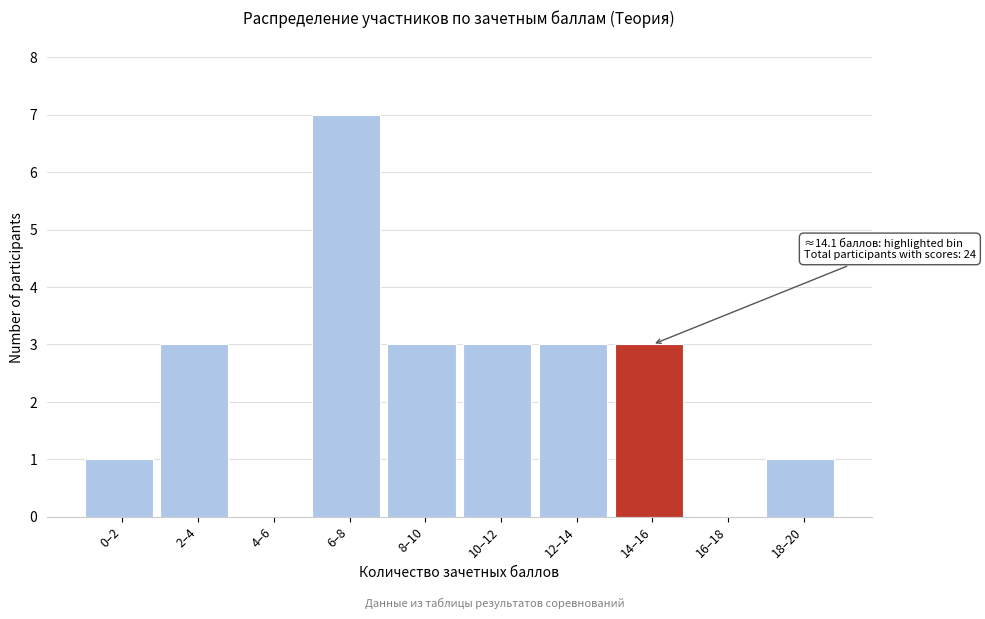

Reading left to right, what are all the values shown in this chart?

0–2=1	2–4=3	4–6=0	6–8=7	8–10=3	10–12=3	12–14=3	14–16=3	16–18=0	18–20=1